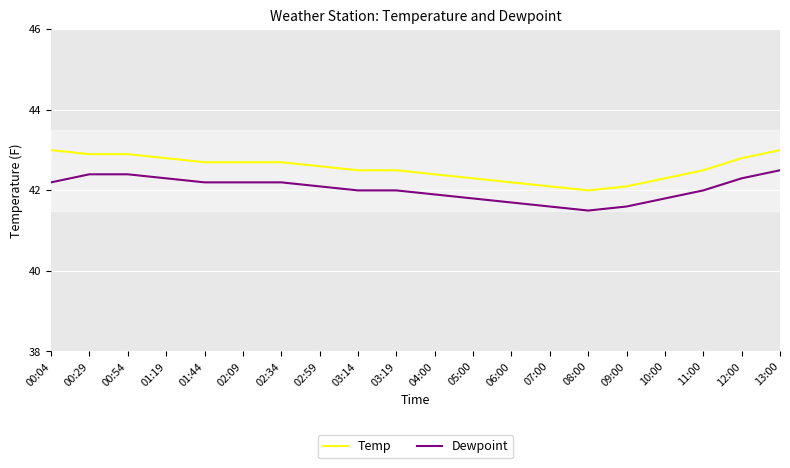

True or false: Temp and Dewpoint cross at least once.

False